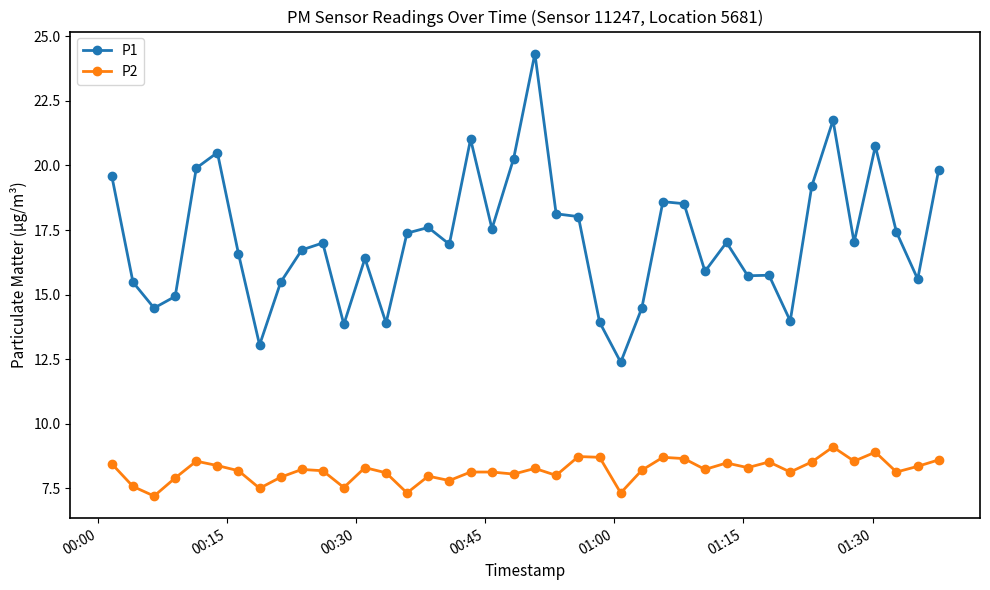

What is the maximum value for P2?

9.1